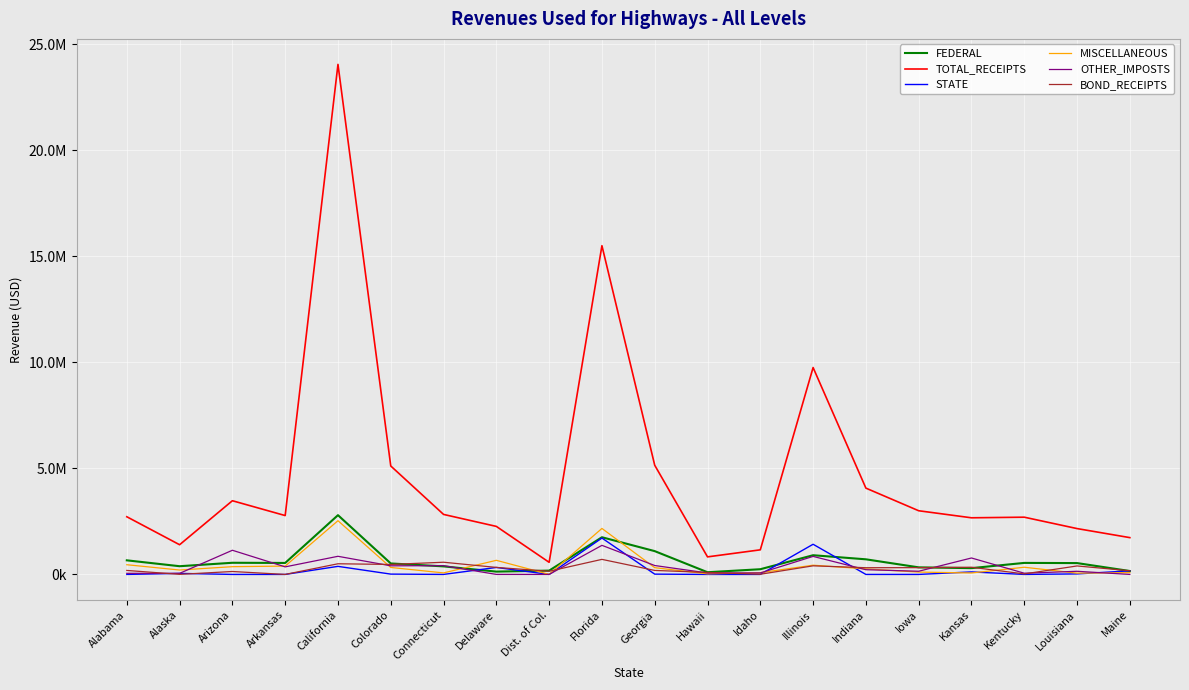

What is the approximate value of OTHER_IMPOSTS at Kentucky?

57166.0